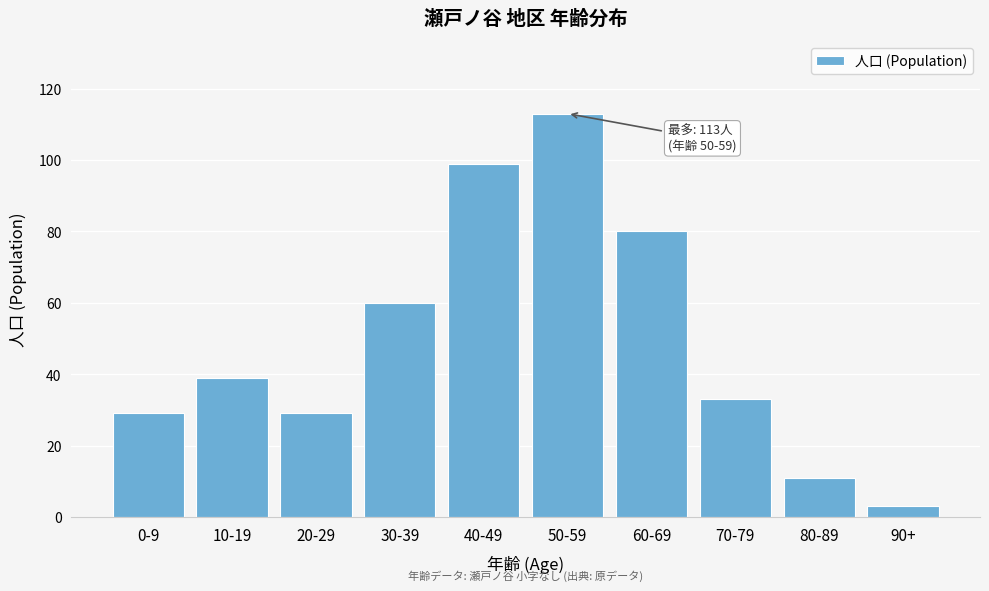

Reading left to right, list all the values displayed in this chart.

29	39	29	60	99	113	80	33	11	3